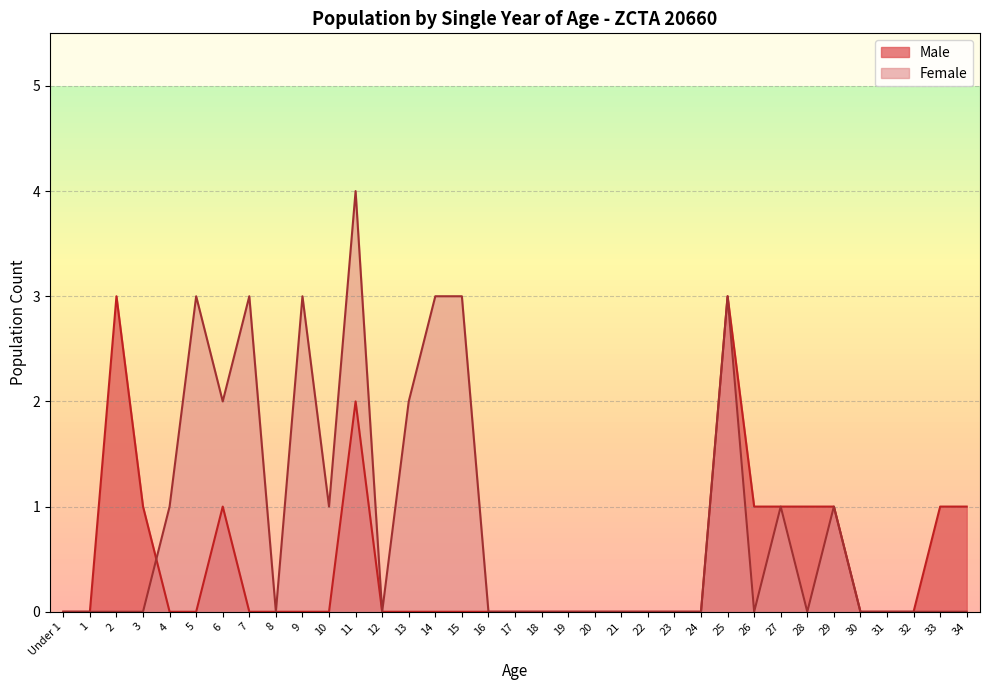

True or false: Male has a value of -1 at 20.

False